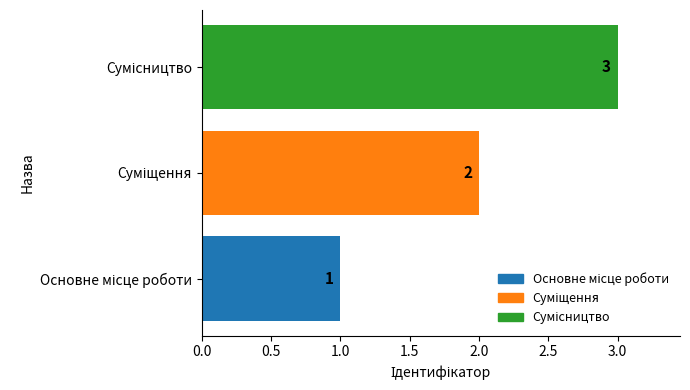

What is the difference between the maximum and minimum values?

2